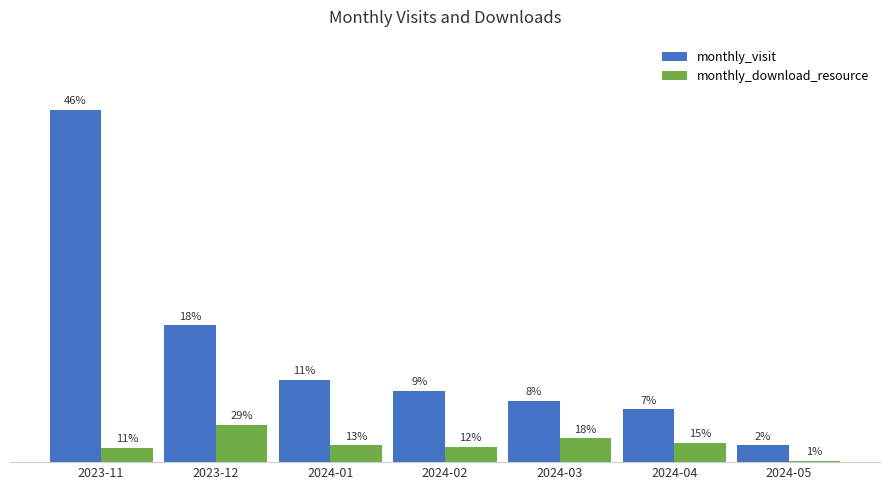

What are all the series names shown in the legend?

monthly_visit, monthly_download_resource